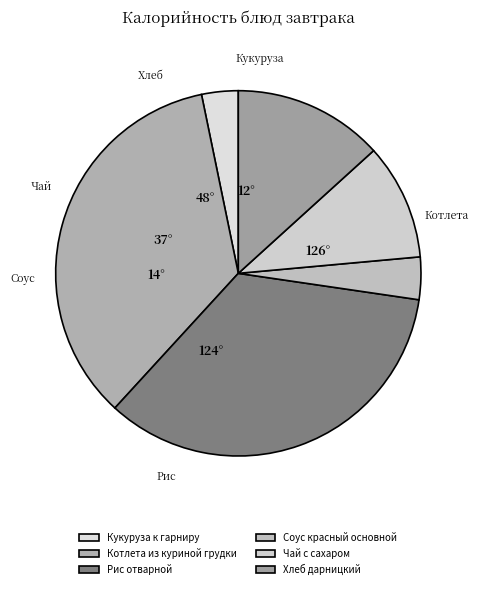

Approximately how many times larger is the value at Рис отварной compared to Котлета из куриной грудки?

1.0